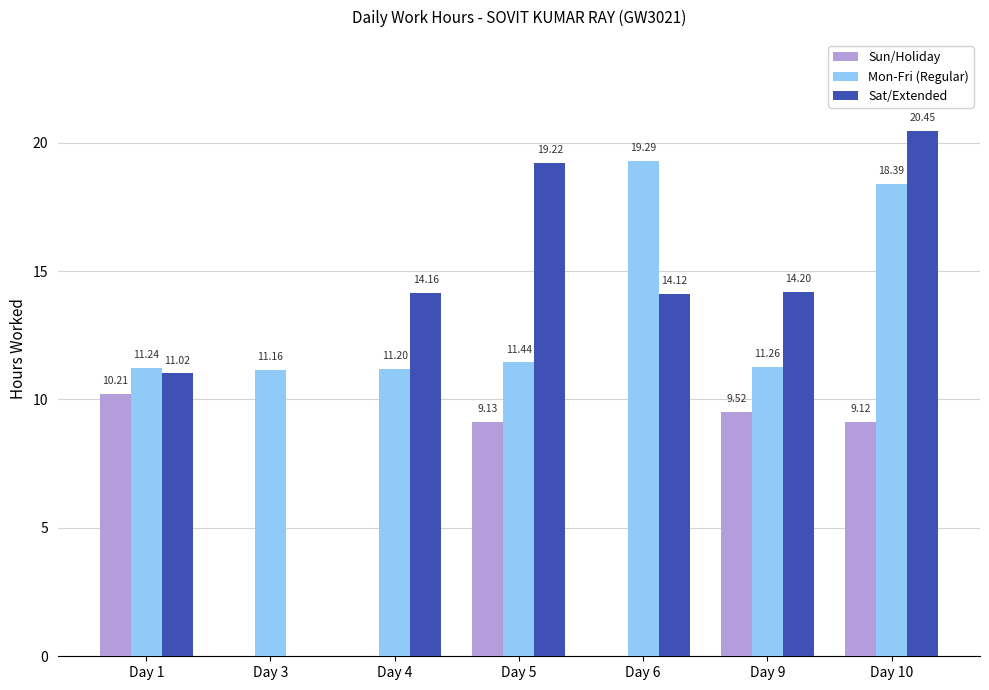

The value of Mon-Fri (Regular) at Day 10 is 18.4. True or false?

True